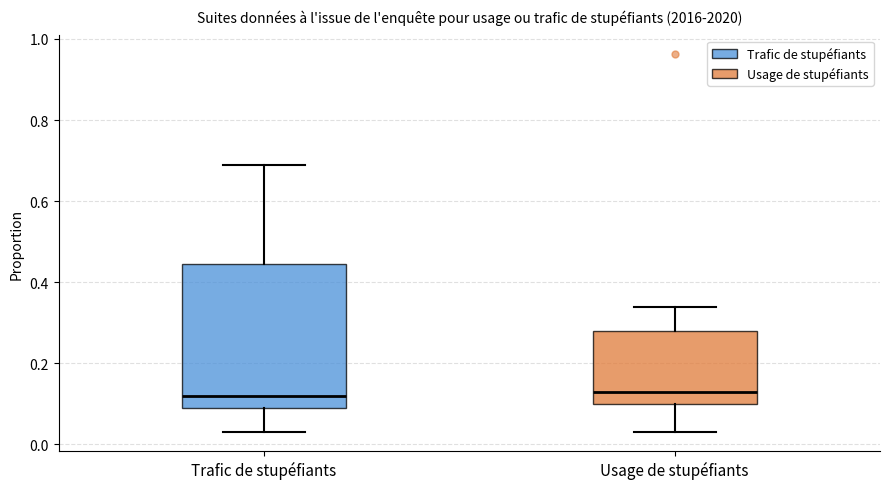

Where does the median line of the box for Trafic de stupéfiants sit on the y-axis? The values are not printed on the chart, so give them approximately, as read against the axis.

0.12